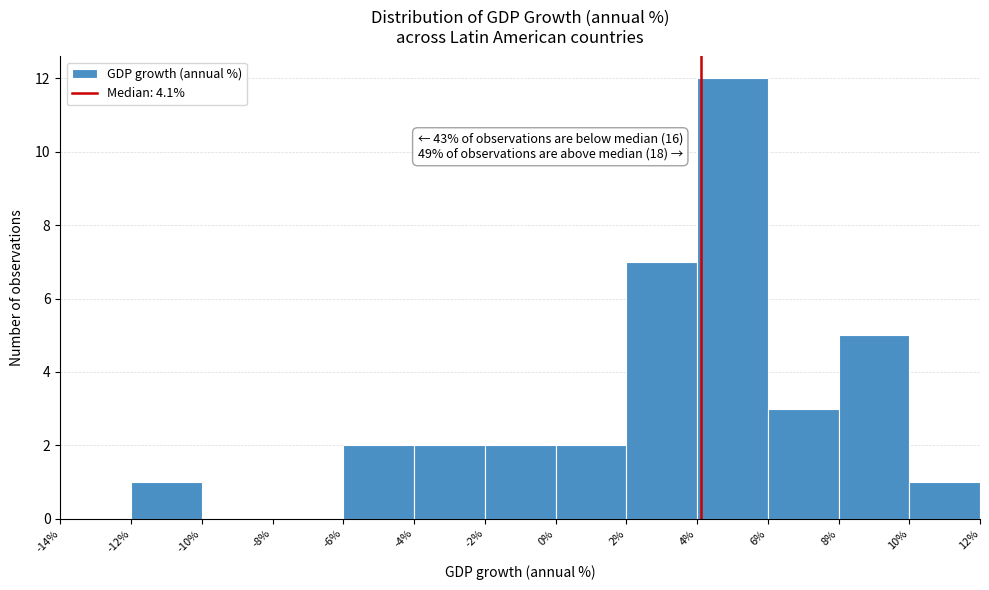

Which range on the x-axis has the tallest bar?

4% to 6%